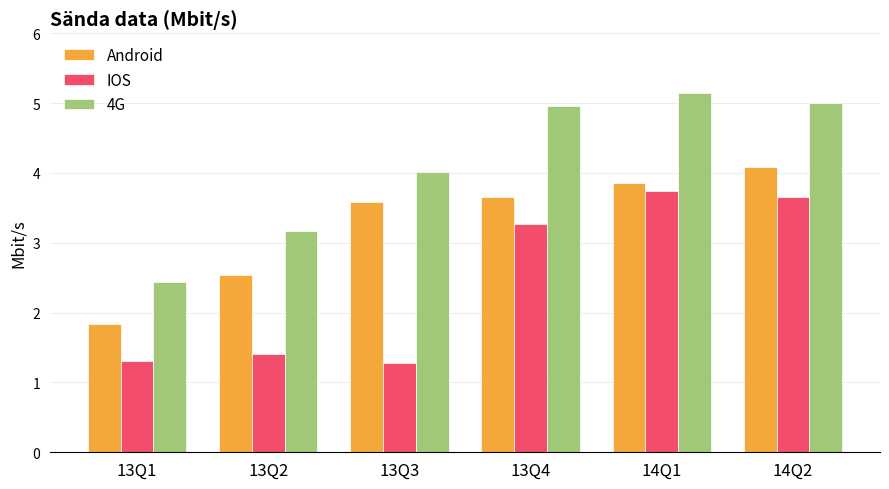

Are the bars horizontal?

No